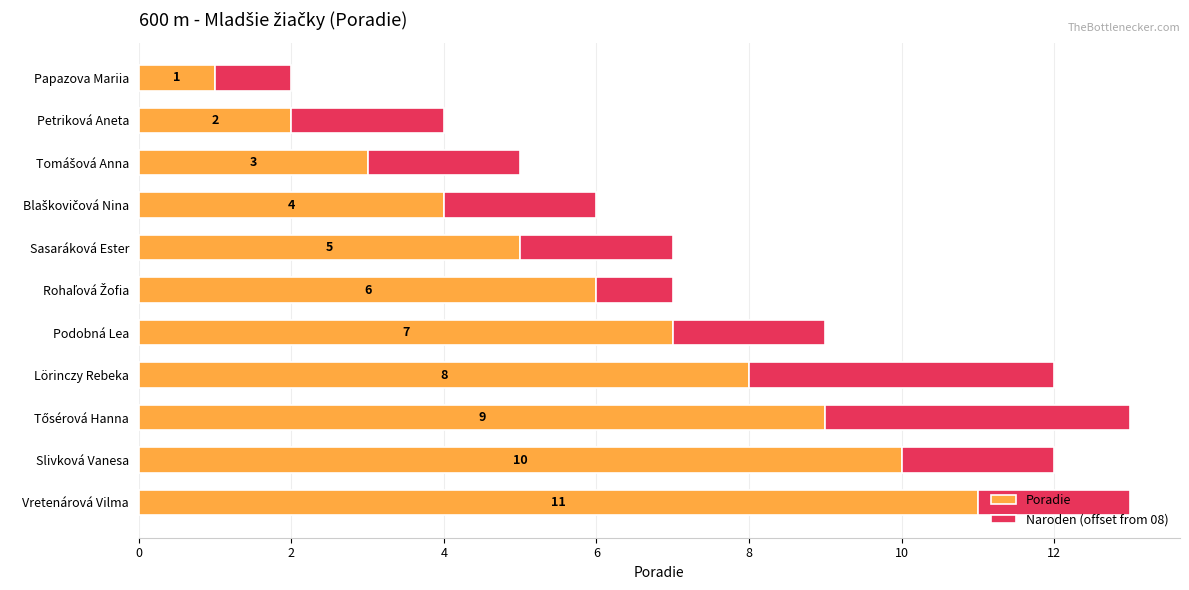

True or false: Poradie has a value of 7 at Podobná Lea.

True